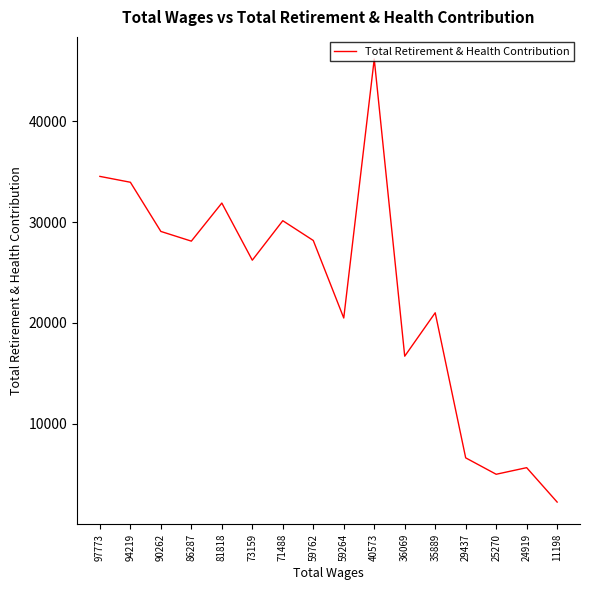

What is the difference between the values at 59762 and 94219?

5777